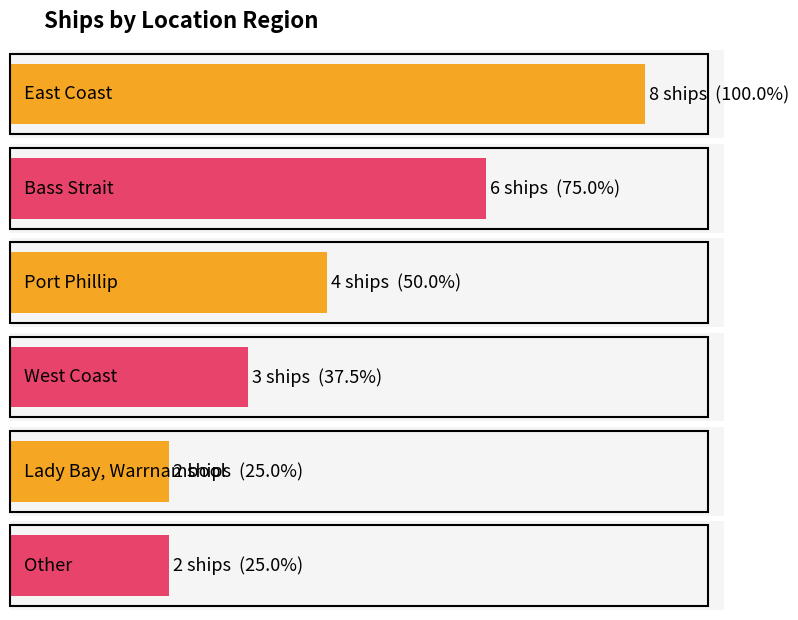

What is the sum of all values?

25